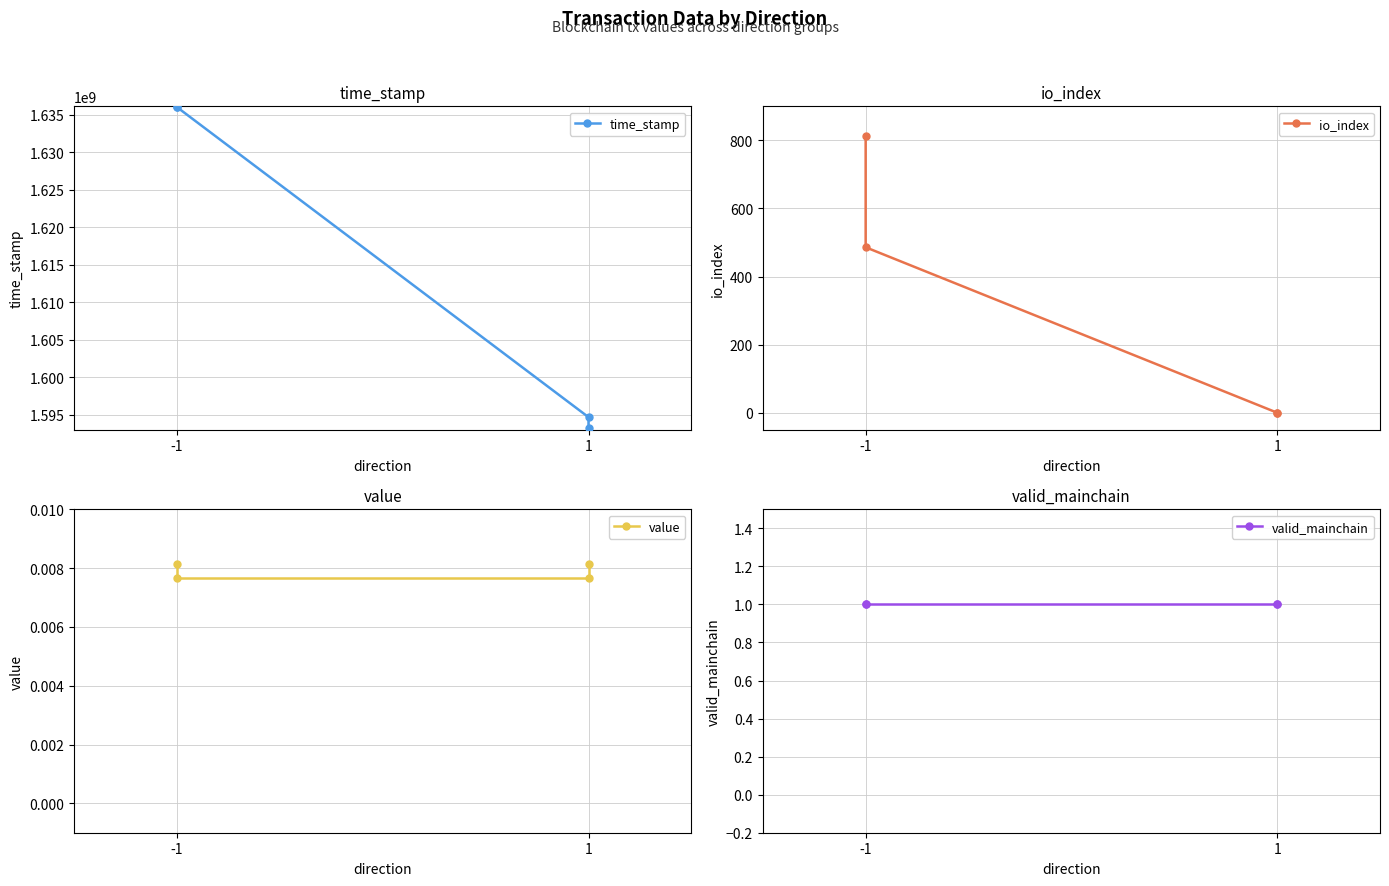

Is the value of io_index at 1 greater than the value of time_stamp at -1?

No